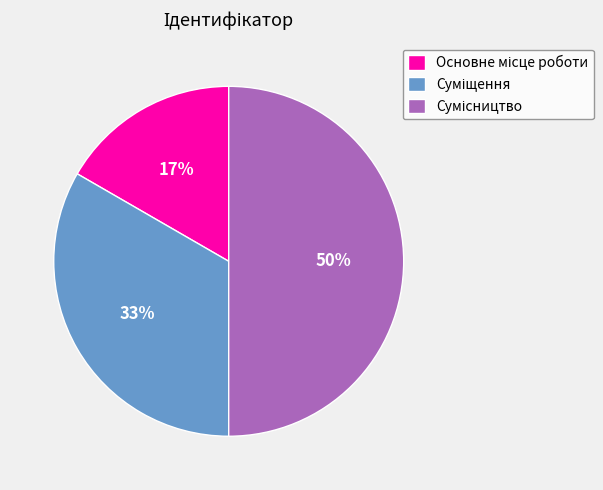

To the nearest percent, what is the average slice percentage?

33%